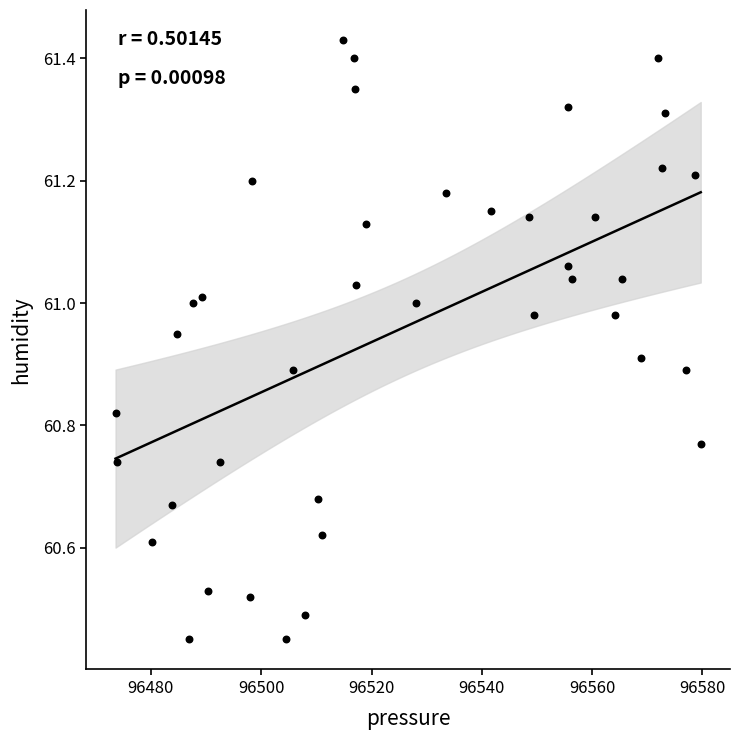

What is the range of Y values (max minus min)?

1.0